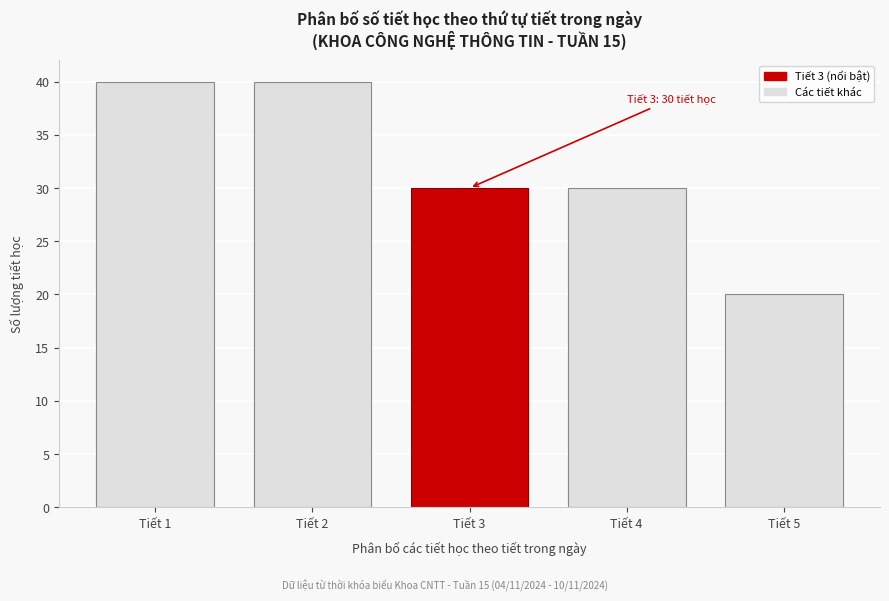

Reading left to right, what are all the values shown in this chart?

40	40	30	30	20